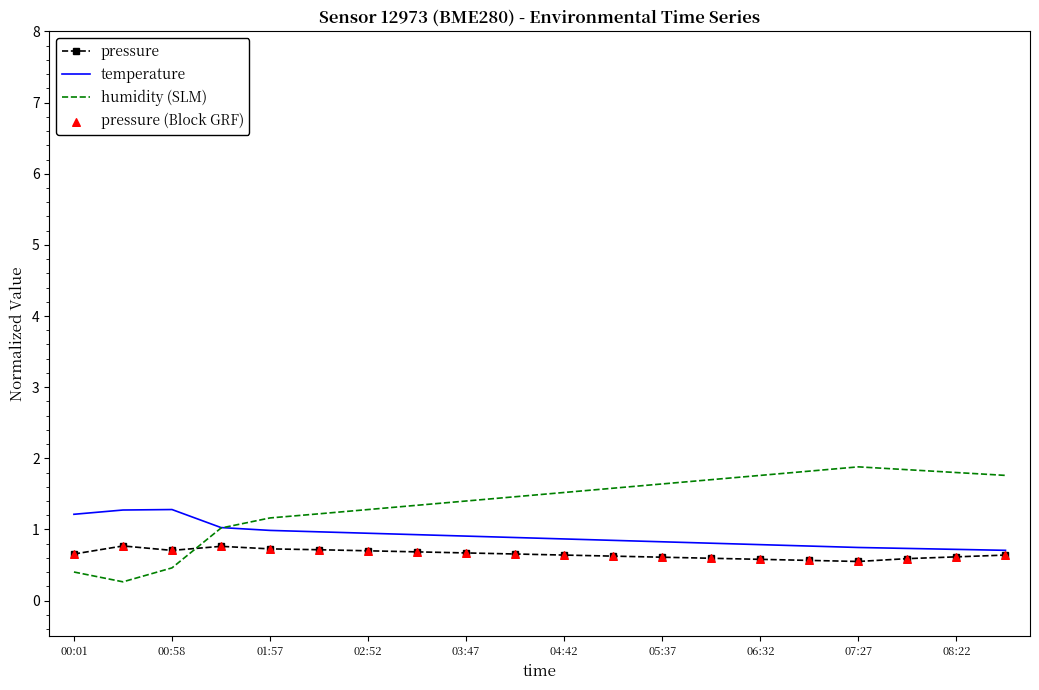

What is the maximum value shown in the chart?

1.9